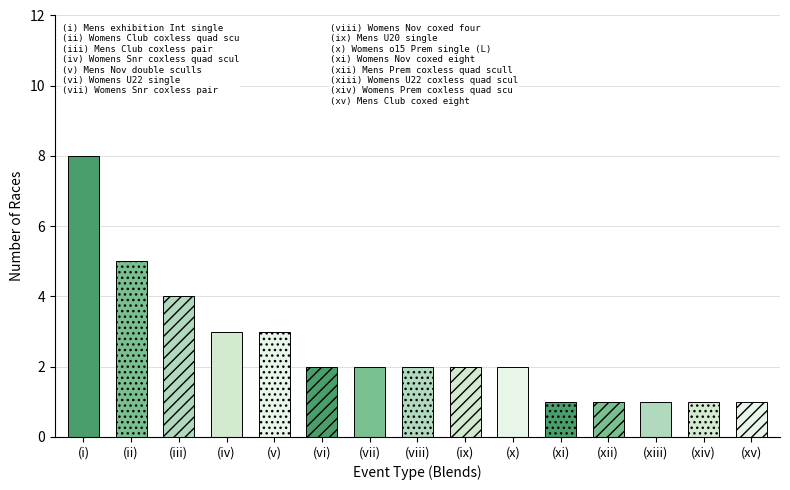

What position from the right is (x)?

6